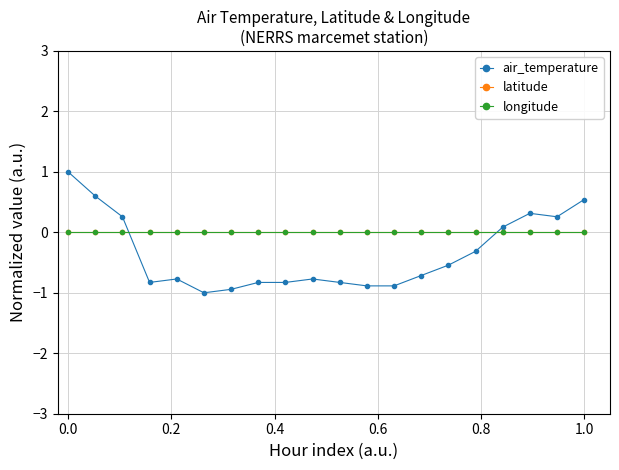

Is this an area chart (filled region under the line)?

No